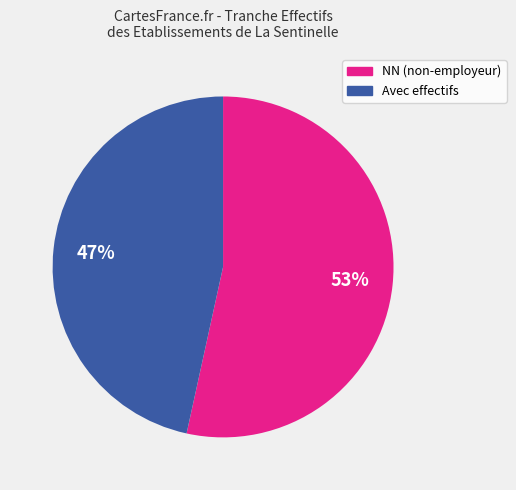

How many slices are in this pie chart?

2